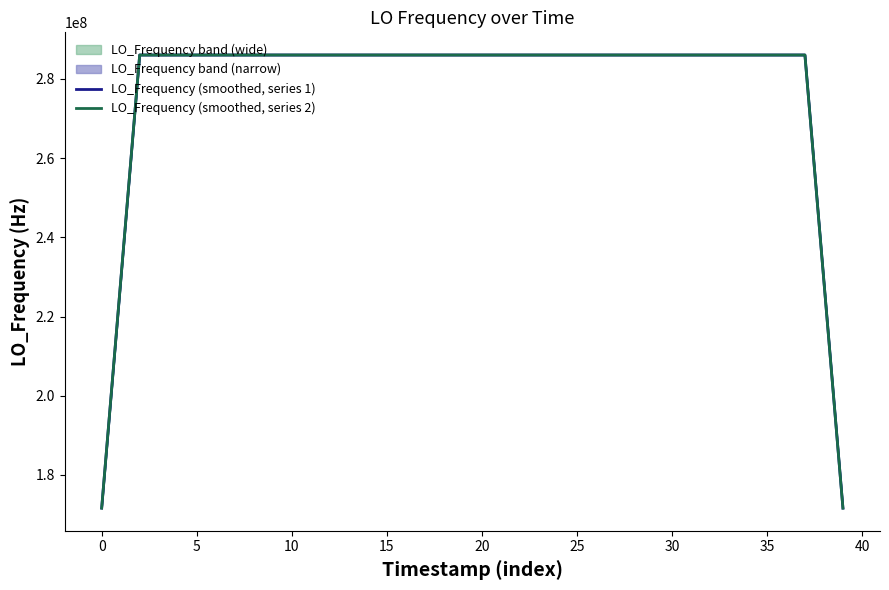

Is it true that LO_Frequency (smoothed, series 2) equals 286046999.8 at 13?

True